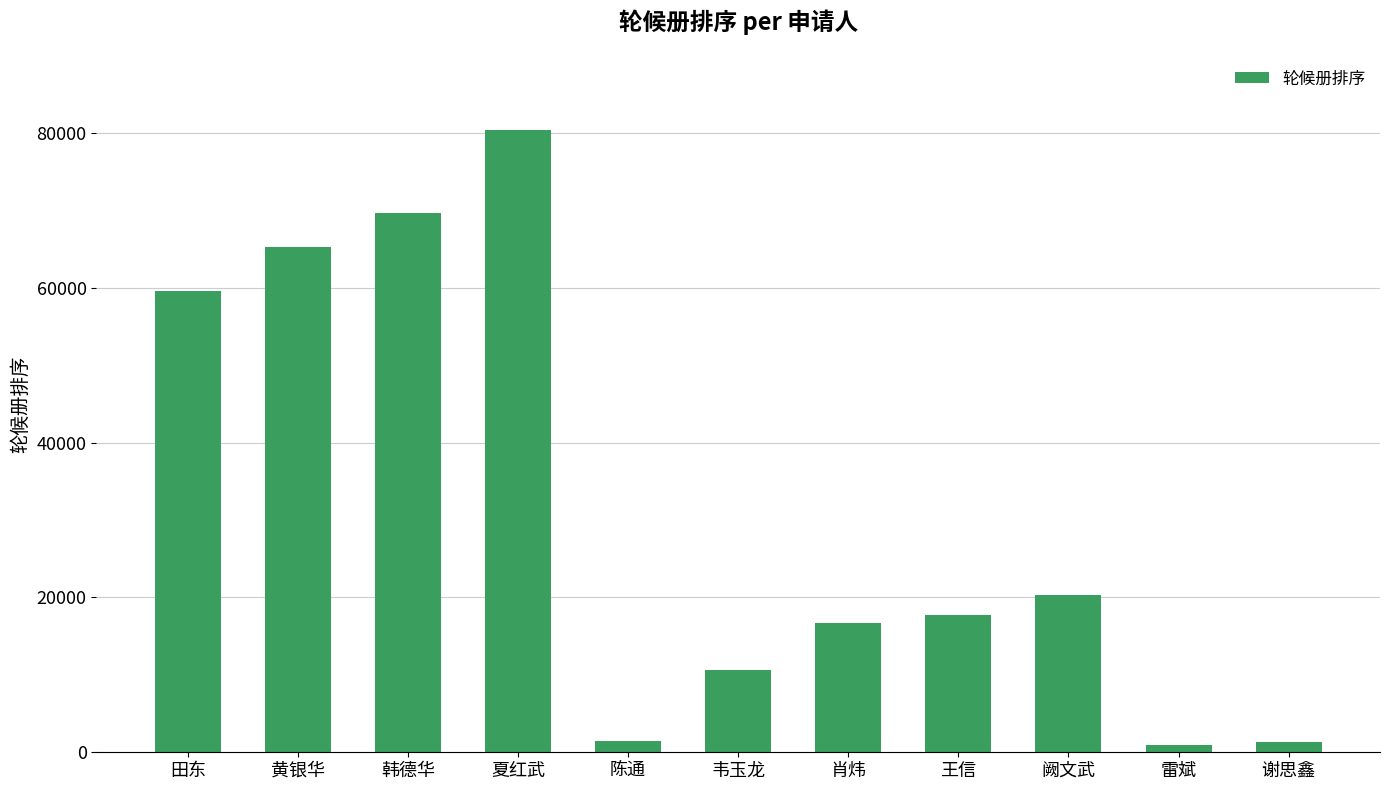

What is the sum of the values at 韩德华 and 雷斌?

70509